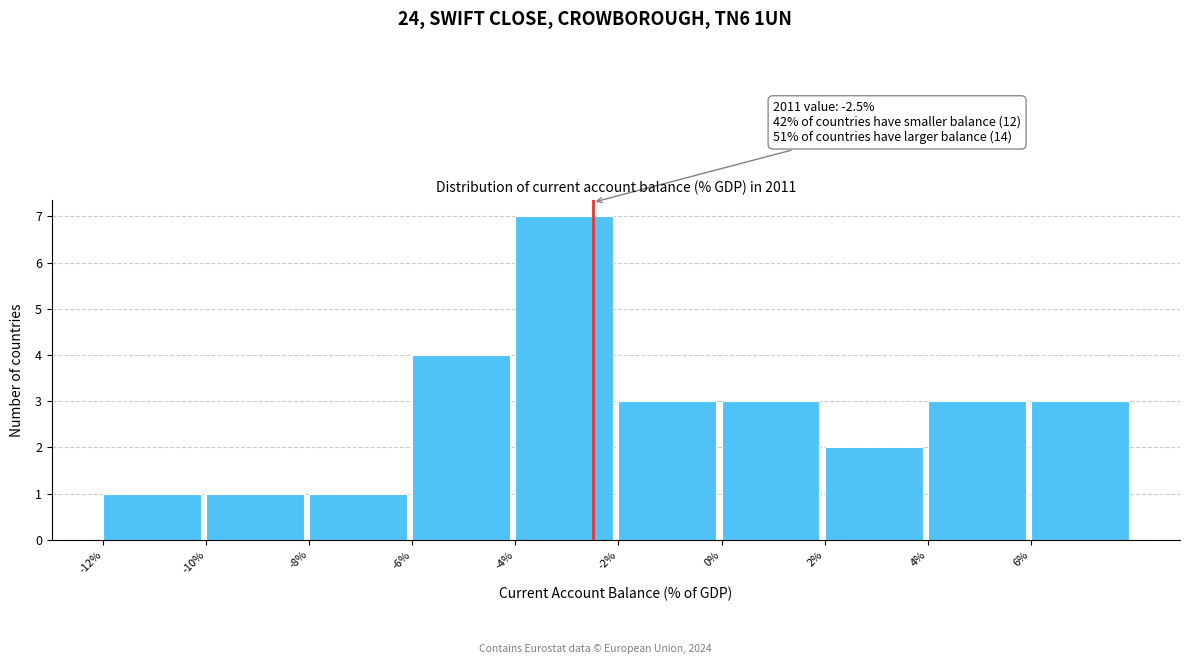

Which range on the x-axis has the tallest bar?

-4 to -2